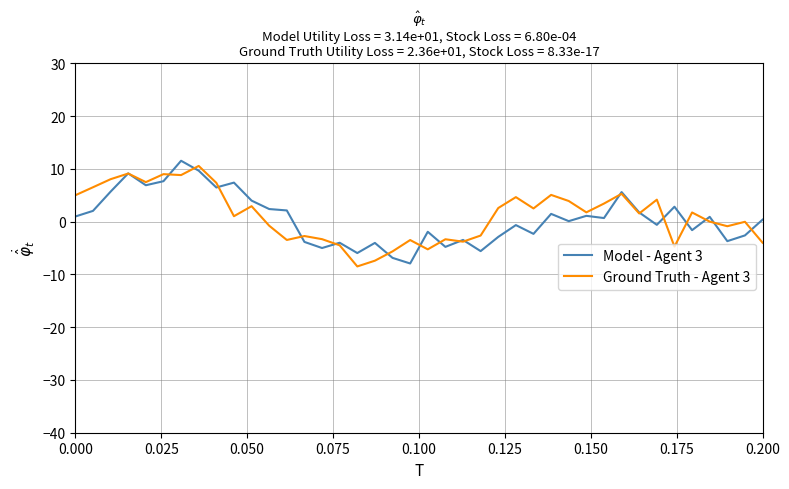

What is the maximum value shown in the chart?

11.6